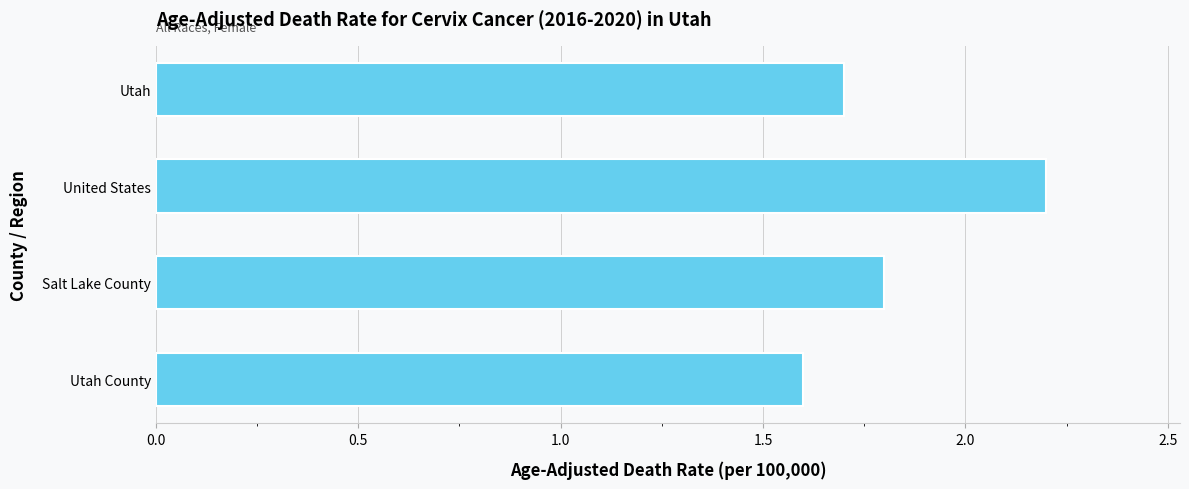

The value at Salt Lake County is 1.8. True or false?

True